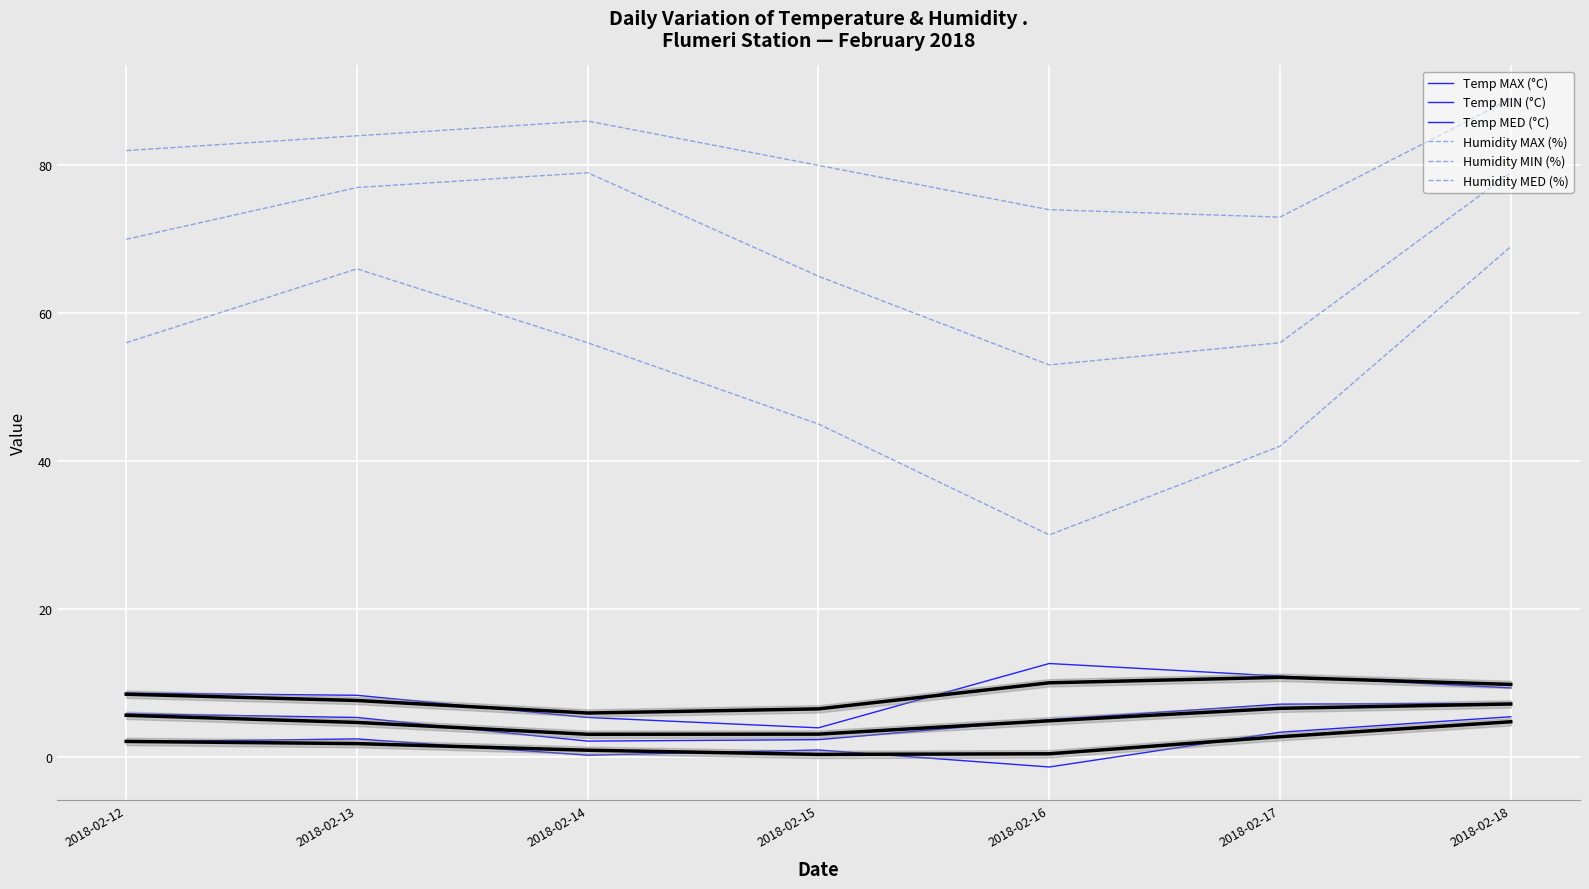

True or false: Temp MIN (°C) and Temp MED (°C) intersect in this chart.

False